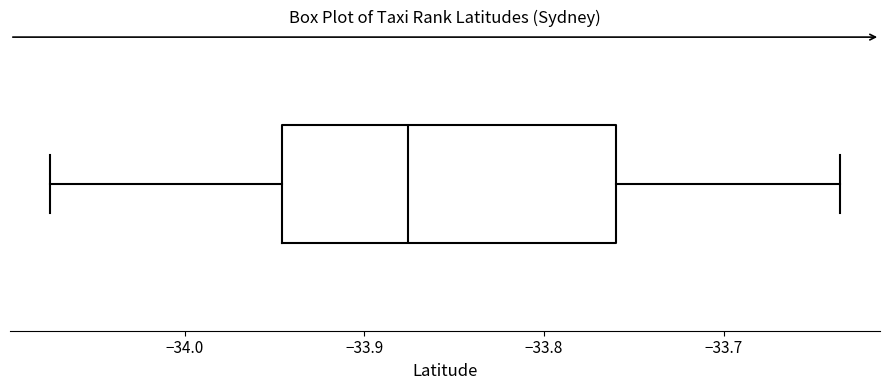

Transcribe this box plot: give where the median line is, the range the box spans, and where the two whiskers end, as read against the x-axis. The values are not printed on the chart, so give them approximately, as read against the axis.

median -33.88, box -33.95 to -33.76, whiskers -34.08 to -33.63